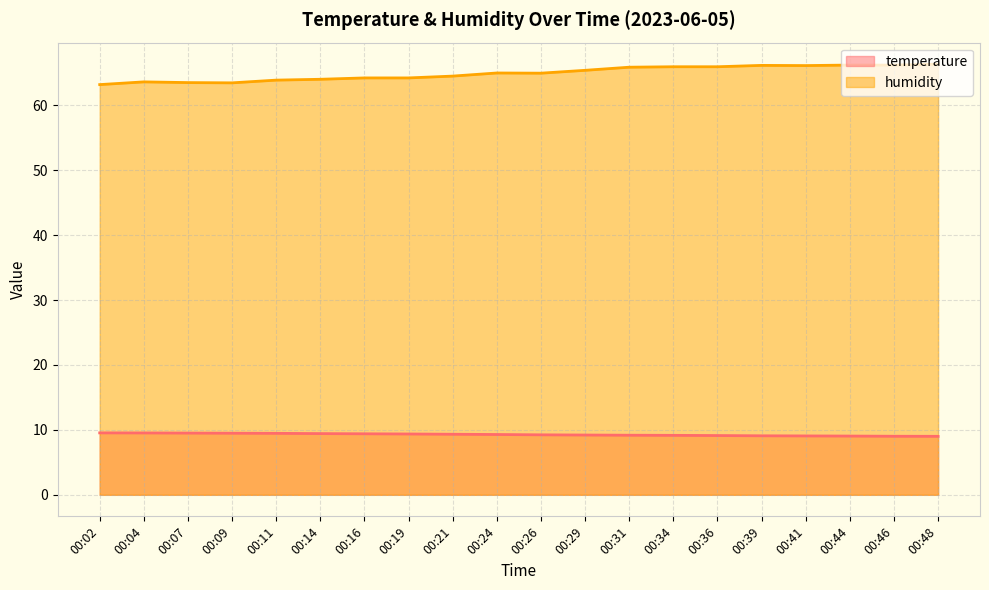

At how many categories does at least one series exceed 44?

20